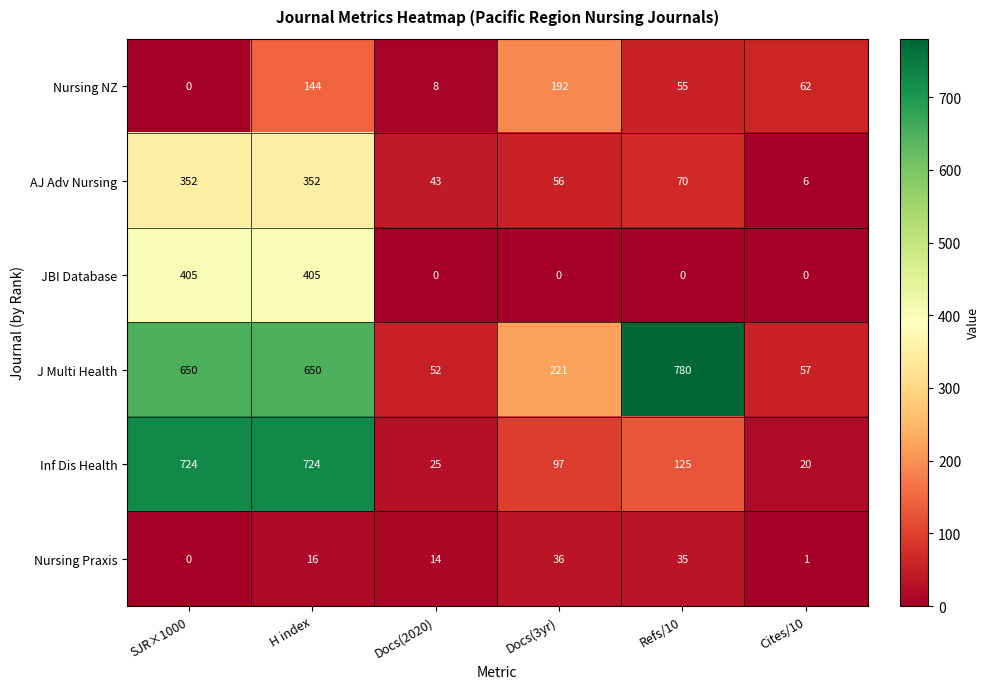

Which series has the largest total across all categories?

J Multi Health